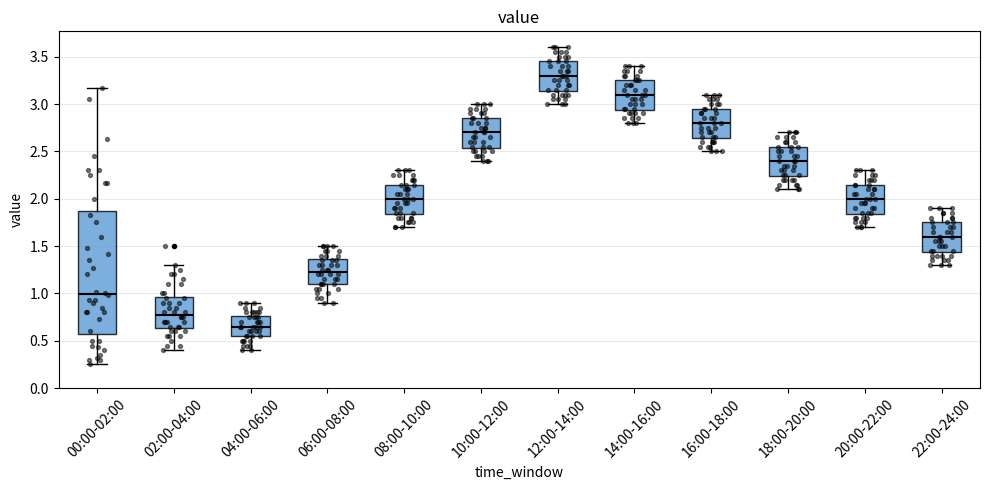

Reading left to right, read every box against the y-axis: the position of its median line, the range the box covers, and the ends of its whiskers. The values are not printed on the chart, so give them approximately, as read against the axis.

00:00-02:00: median 1.00, box 0.60 to 1.85, whiskers 0.25 to 3.15
02:00-04:00: median 0.80, box 0.65 to 0.95, whiskers 0.40 to 1.30
04:00-06:00: median 0.65, box 0.55 to 0.75, whiskers 0.40 to 0.90
06:00-08:00: median 1.25, box 1.10 to 1.35, whiskers 0.90 to 1.50
08:00-10:00: median 2.00, box 1.85 to 2.15, whiskers 1.70 to 2.30
10:00-12:00: median 2.70, box 2.55 to 2.85, whiskers 2.40 to 3.00
12:00-14:00: median 3.30, box 3.15 to 3.45, whiskers 3.00 to 3.60
14:00-16:00: median 3.10, box 2.95 to 3.25, whiskers 2.80 to 3.40
16:00-18:00: median 2.80, box 2.65 to 2.95, whiskers 2.50 to 3.10
18:00-20:00: median 2.40, box 2.25 to 2.55, whiskers 2.10 to 2.70
20:00-22:00: median 2.00, box 1.85 to 2.15, whiskers 1.70 to 2.30
22:00-24:00: median 1.60, box 1.45 to 1.75, whiskers 1.30 to 1.90